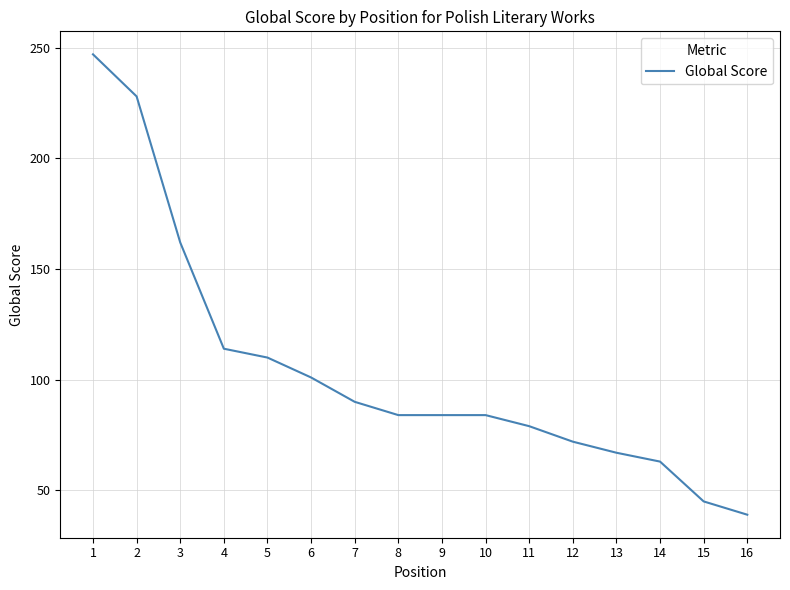

What is the change in value from 9 to 13?

-17